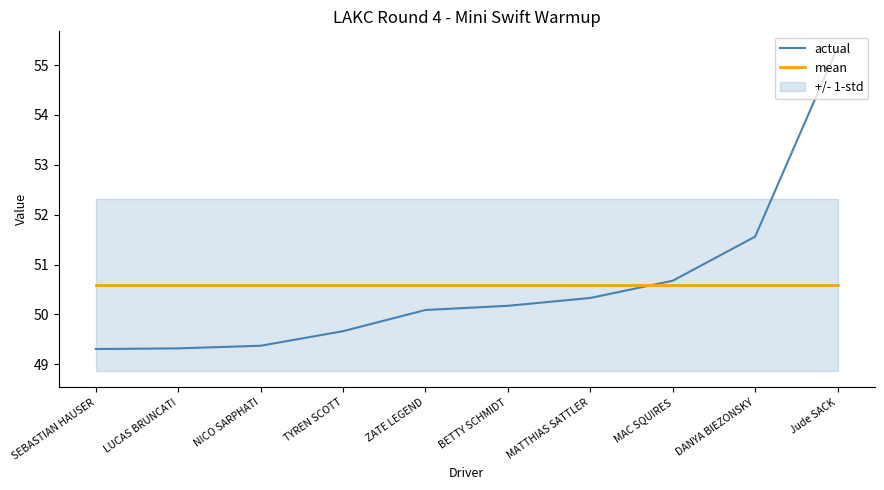

Between LUCAS BRUNCATI and BETTY SCHMIDT, which is larger?

BETTY SCHMIDT